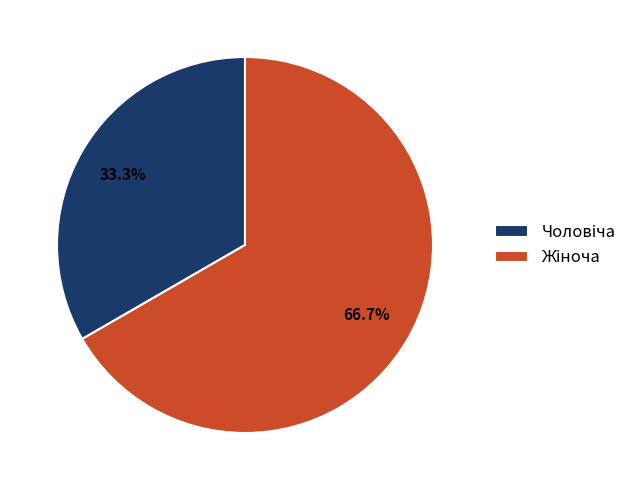

Count the number of slices in the pie.

2